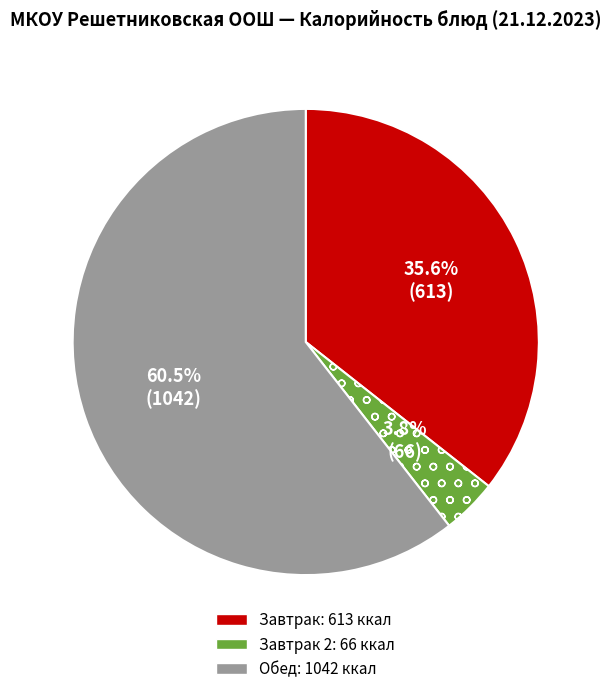

Count the number of slices in the pie.

3